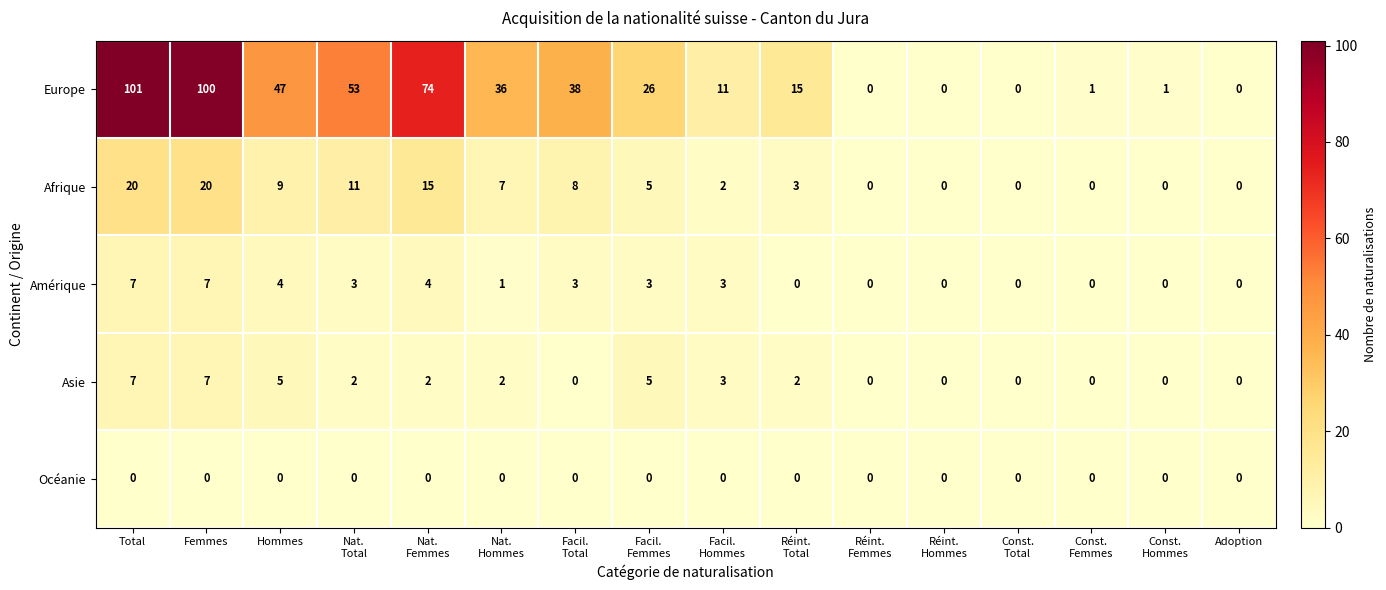

The Asie series shows 5 at Hommes. True or false?

True